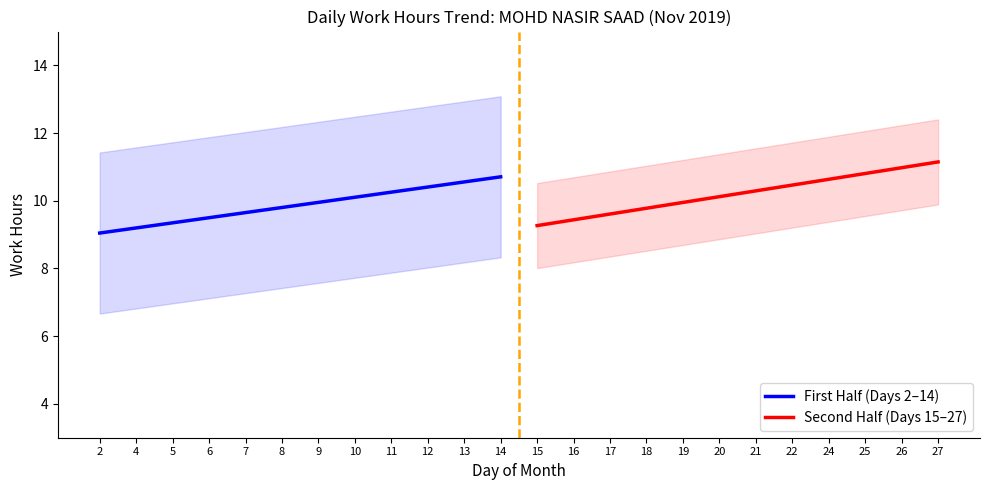

The value of First Half (Days 2–14) at 6 is 2.1. True or false?

False